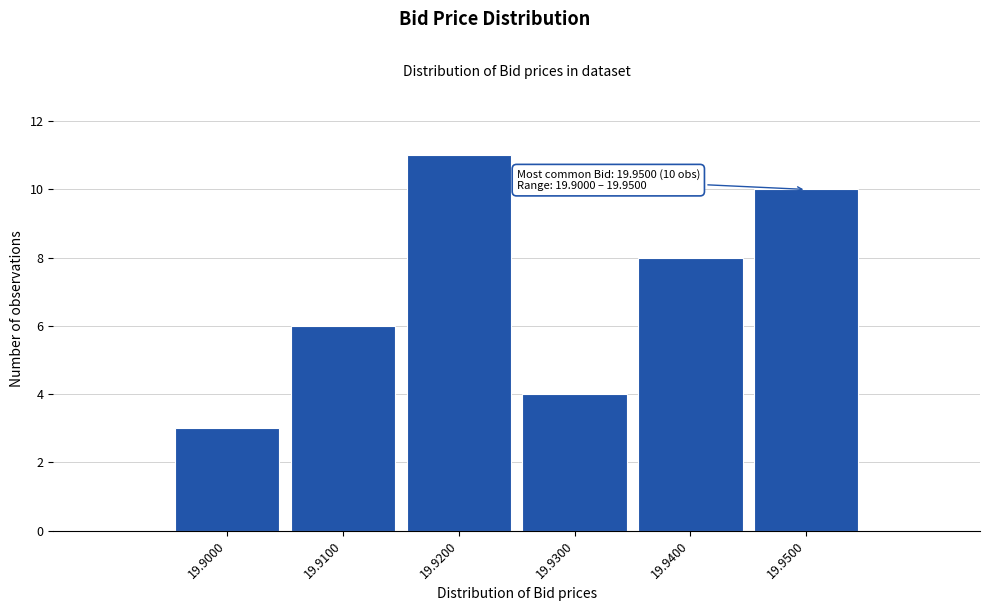

Reading left to right, extract all data points from this chart.

19.9000=3	19.9100=6	19.9200=11	19.9300=4	19.9400=8	19.9500=10